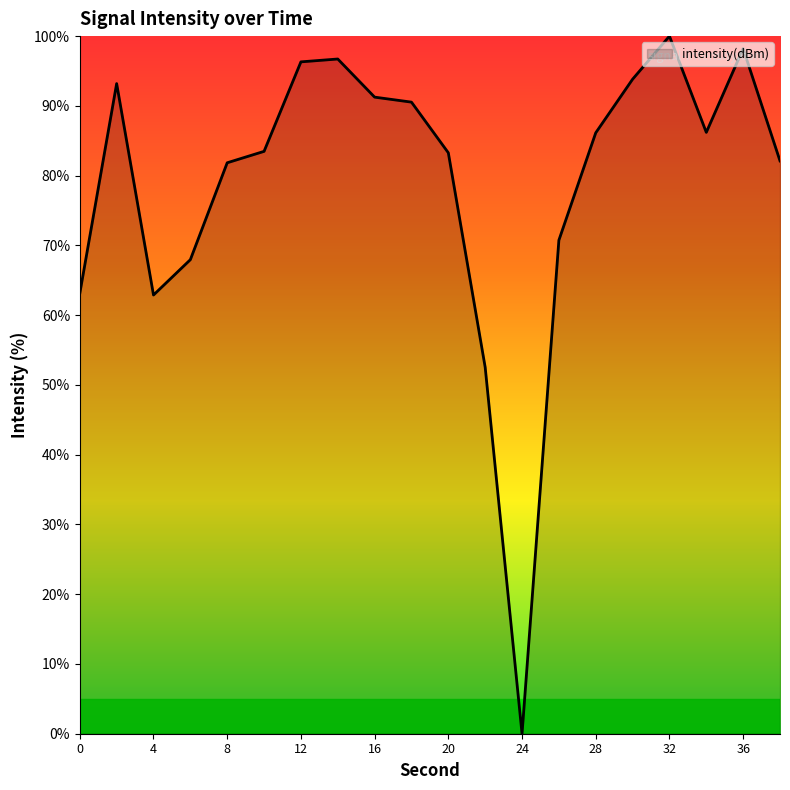

What is the difference between the maximum and minimum values?

100.0